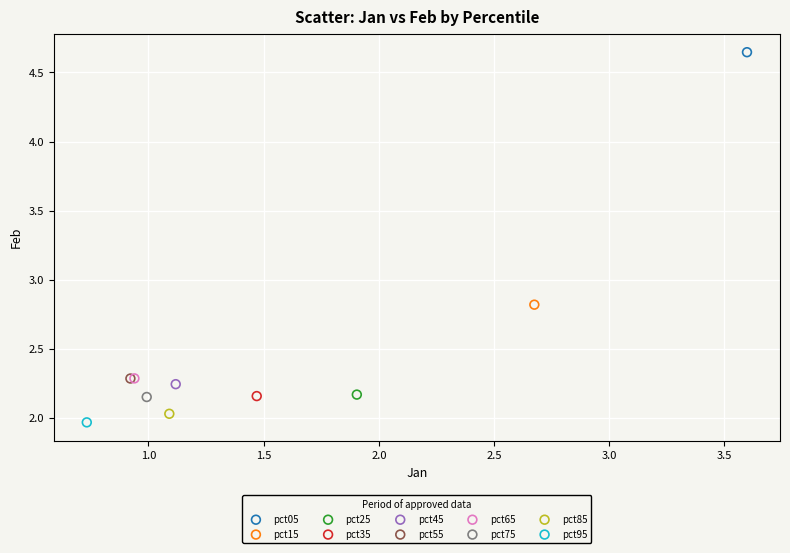

Which series reaches the minimum Y coordinate?

pct95